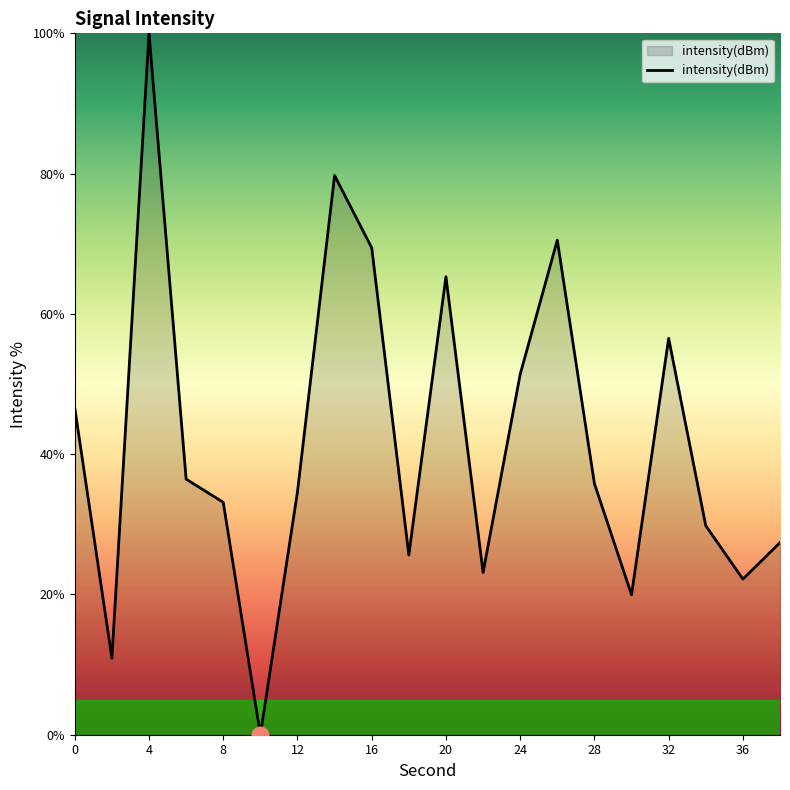

What is the difference between the maximum and minimum values?

100.0